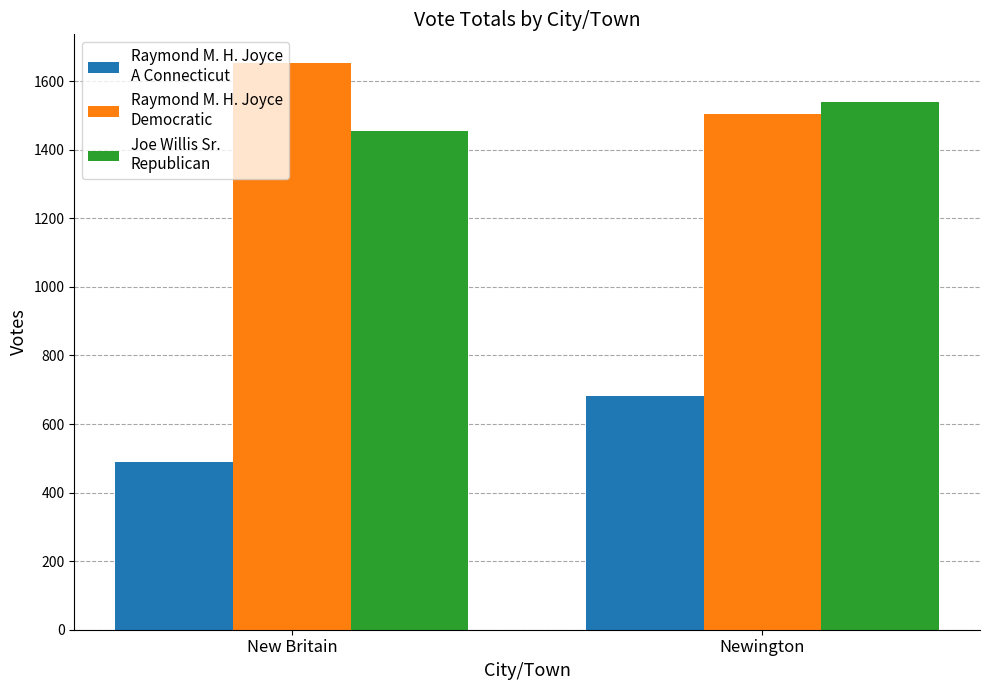

What is the label of the 1st bar from the left?

New Britain